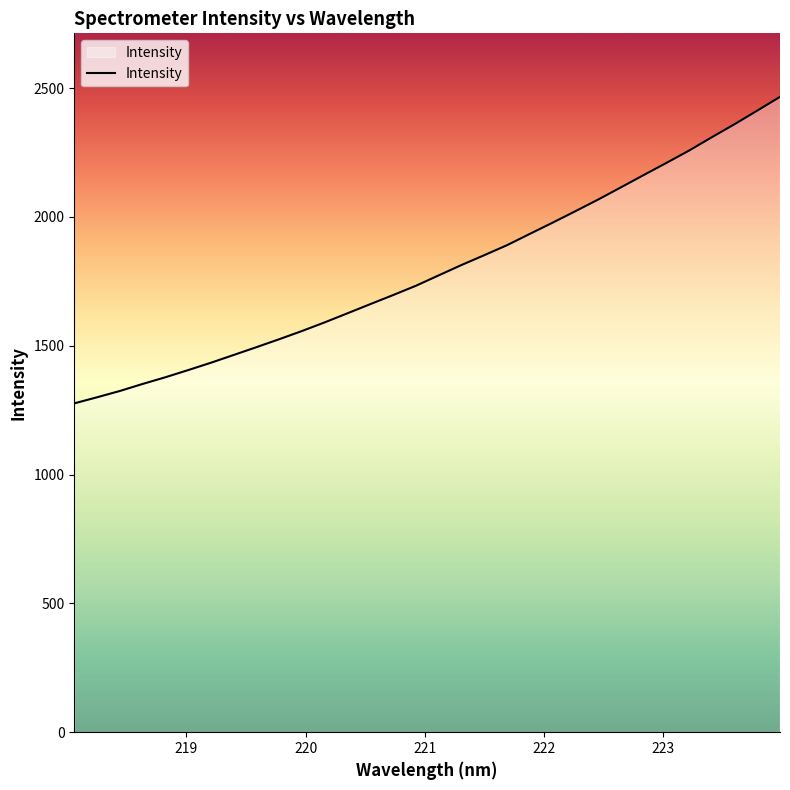

What is the average value?

1794.8